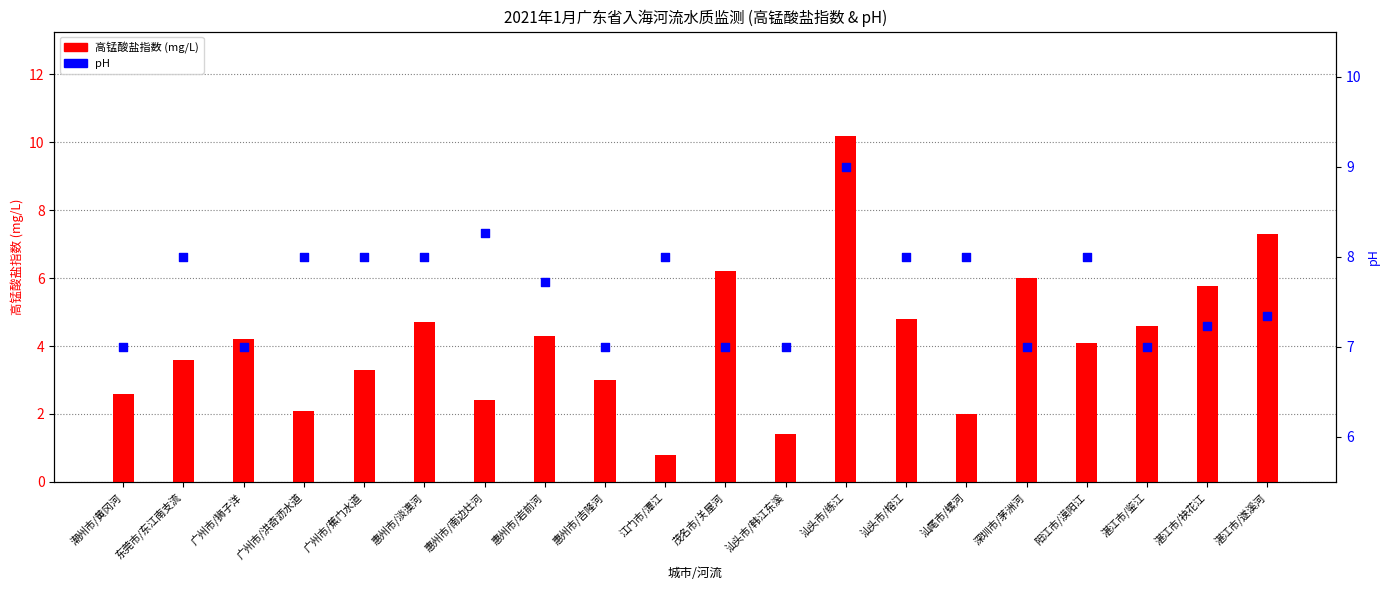

Which series contains the highest Y value?

高锰酸盐指数